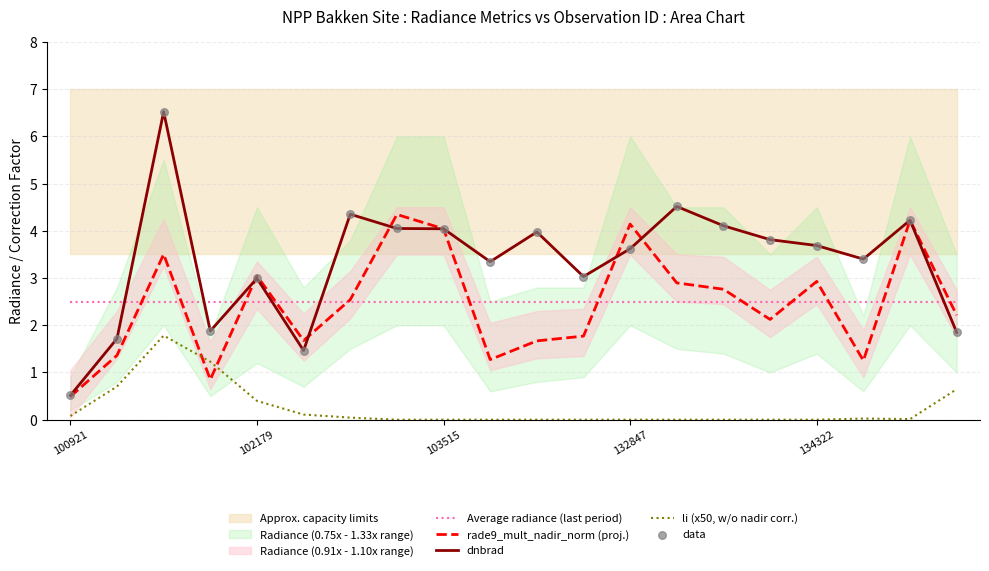

True or false: li (x50, w/o nadir corr.) has a value of 0.9 at 103515.

False